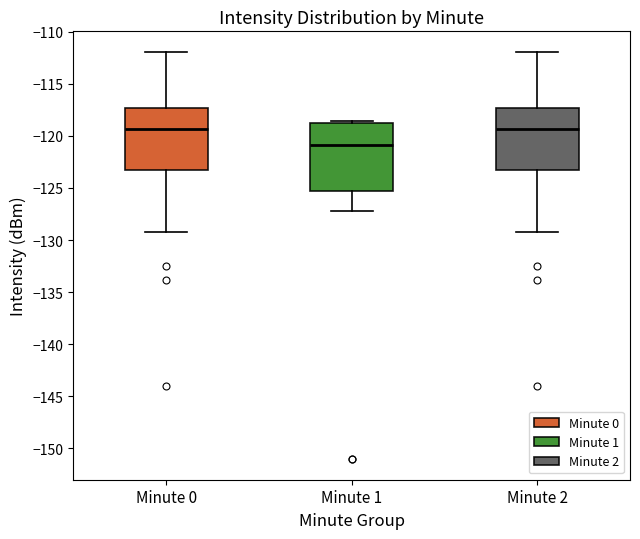

Reading left to right, transcribe this box plot: for each box, give where its median line is, the range the box spans, and where its two whiskers end, as read against the y-axis. The values are not printed on the chart, so give them approximately, as read against the axis.

Minute 0: median -119.5, box -123.0 to -117.5, whiskers -129.0 to -112.0
Minute 1: median -121.0, box -125.5 to -119.0, whiskers -127.5 to -118.5
Minute 2: median -119.5, box -123.0 to -117.5, whiskers -129.0 to -112.0